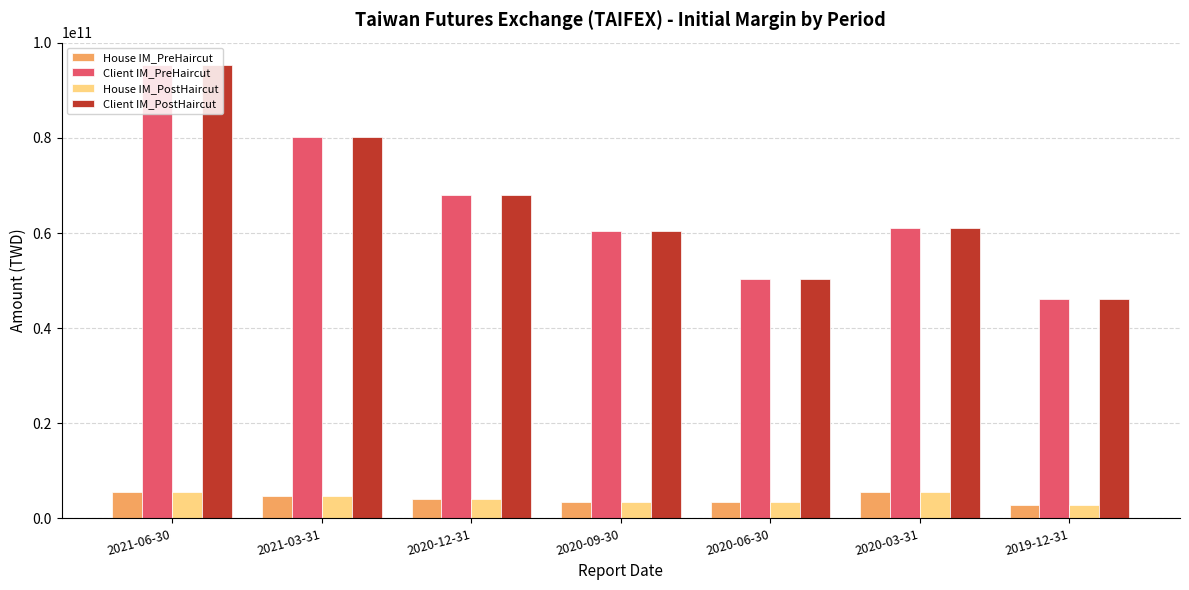

Is it true that House IM_PreHaircut equals 3487523277 at 2020-09-30?

True